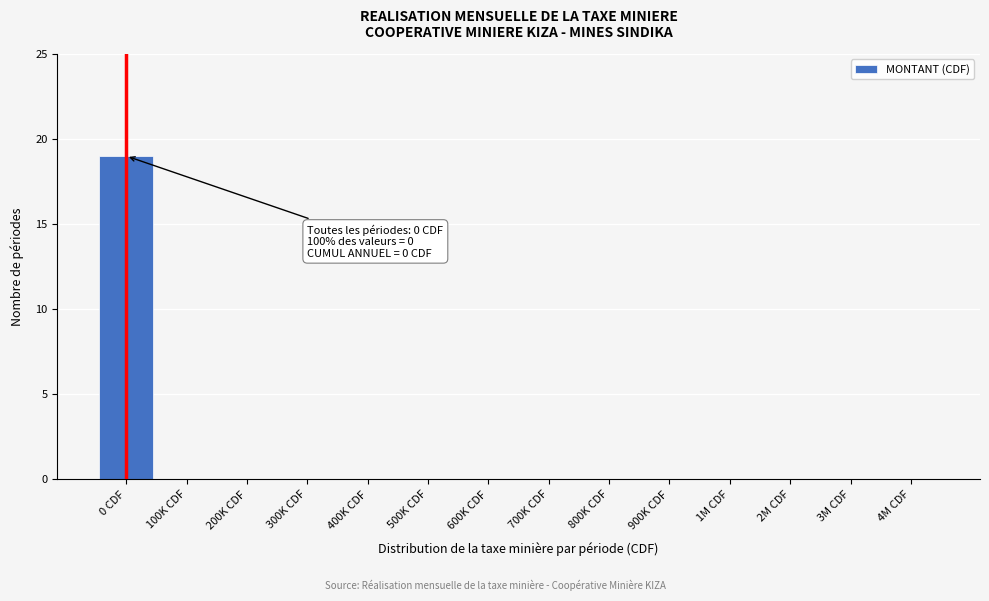

Reading left to right, what are all the values shown in this chart?

0 CDF=19	100K CDF=0	200K CDF=0	300K CDF=0	400K CDF=0	500K CDF=0	600K CDF=0	700K CDF=0	800K CDF=0	900K CDF=0	1M CDF=0	2M CDF=0	3M CDF=0	4M CDF=0